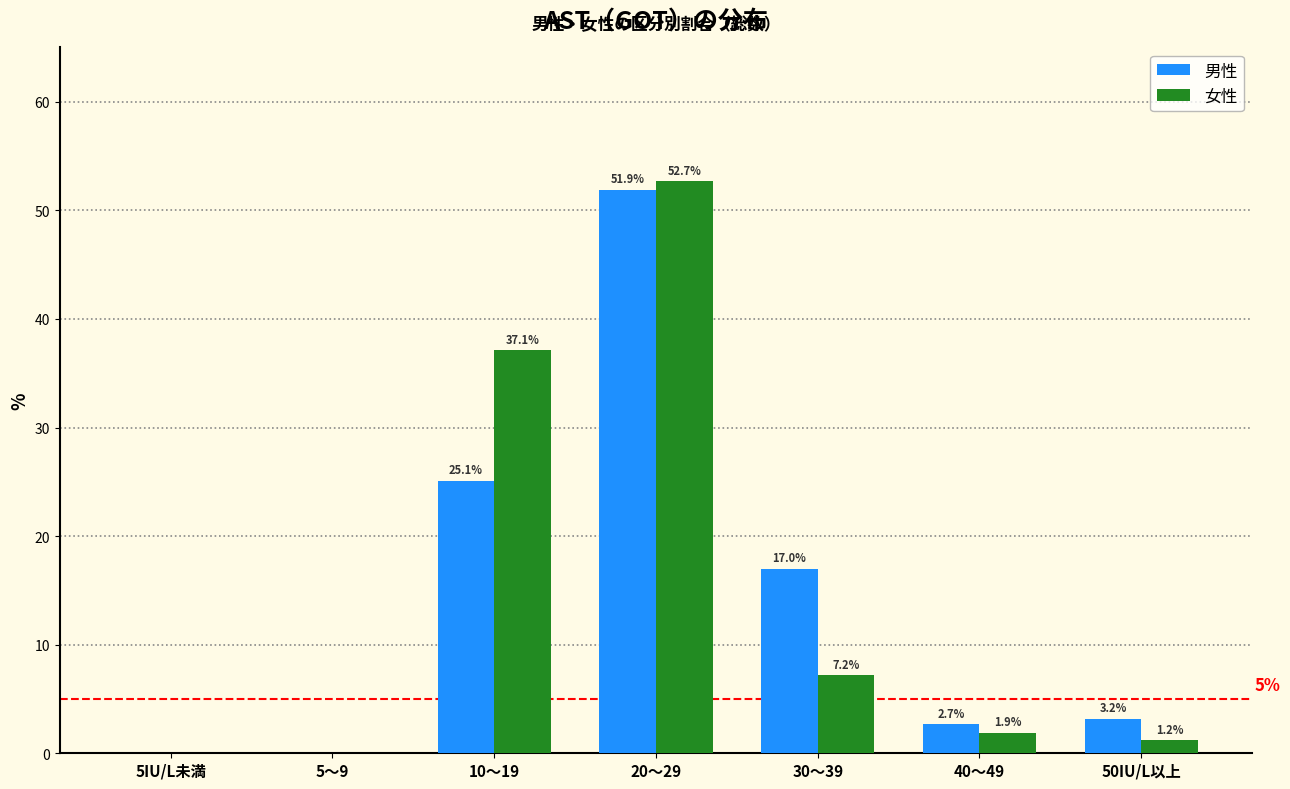

Reading right to left, list all the values displayed in this chart.

男性: 50IU/L以上=3.2	40～49=2.7	30～39=17.0	20～29=51.9	10～19=25.1	5～9=0.0	5IU/L未満=0.0
女性: 50IU/L以上=1.2	40～49=1.9	30～39=7.2	20～29=52.7	10～19=37.1	5～9=0.0	5IU/L未満=0.0